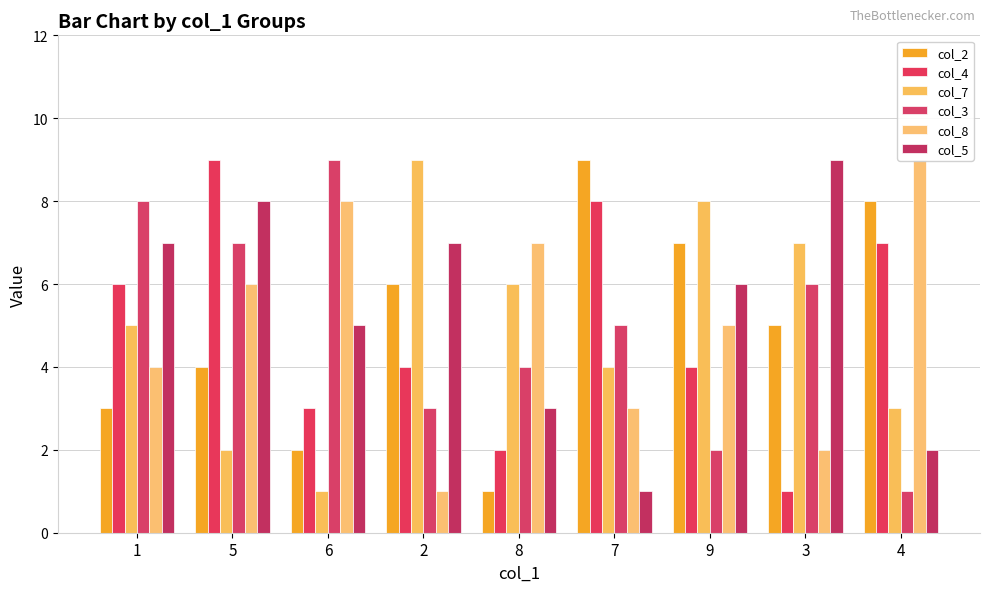

What is the label of the 7th bar from the right?

6